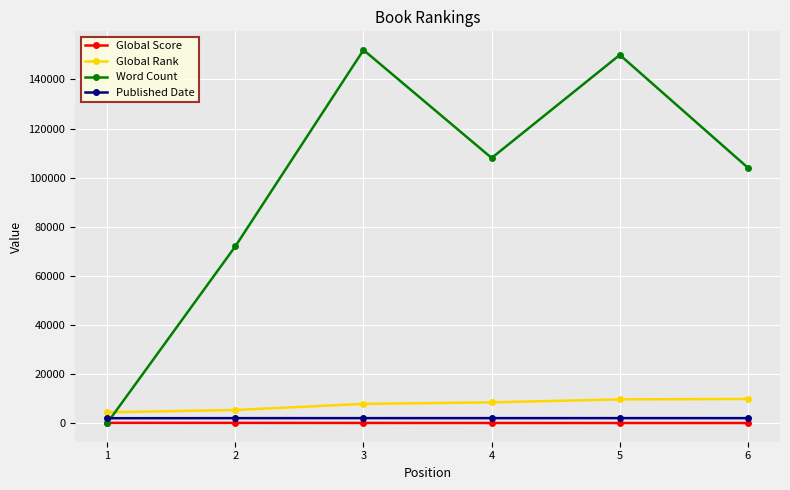

What is the greatest value displayed?

152000